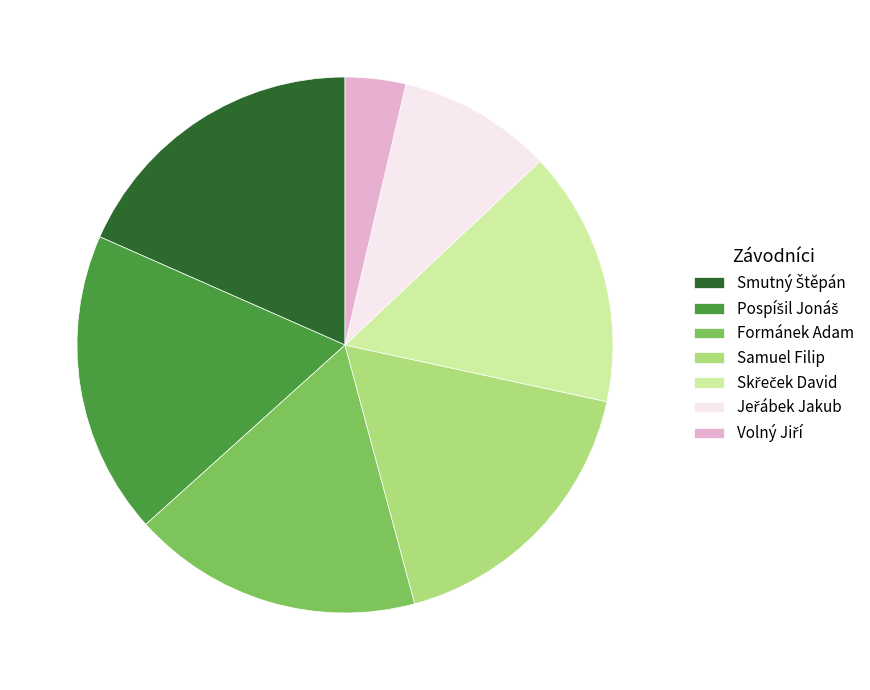

The Samuel Filip slice represents 30% of the pie. True or false?

False